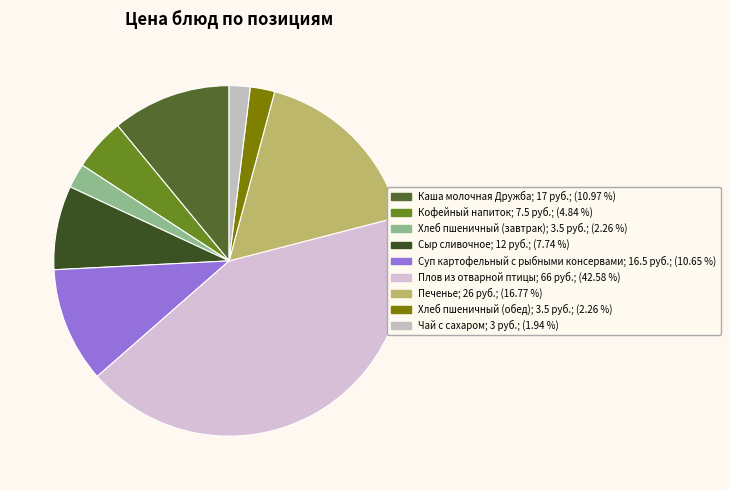

To the nearest percent, what portion does Плов из отварной птицы represent?

43%